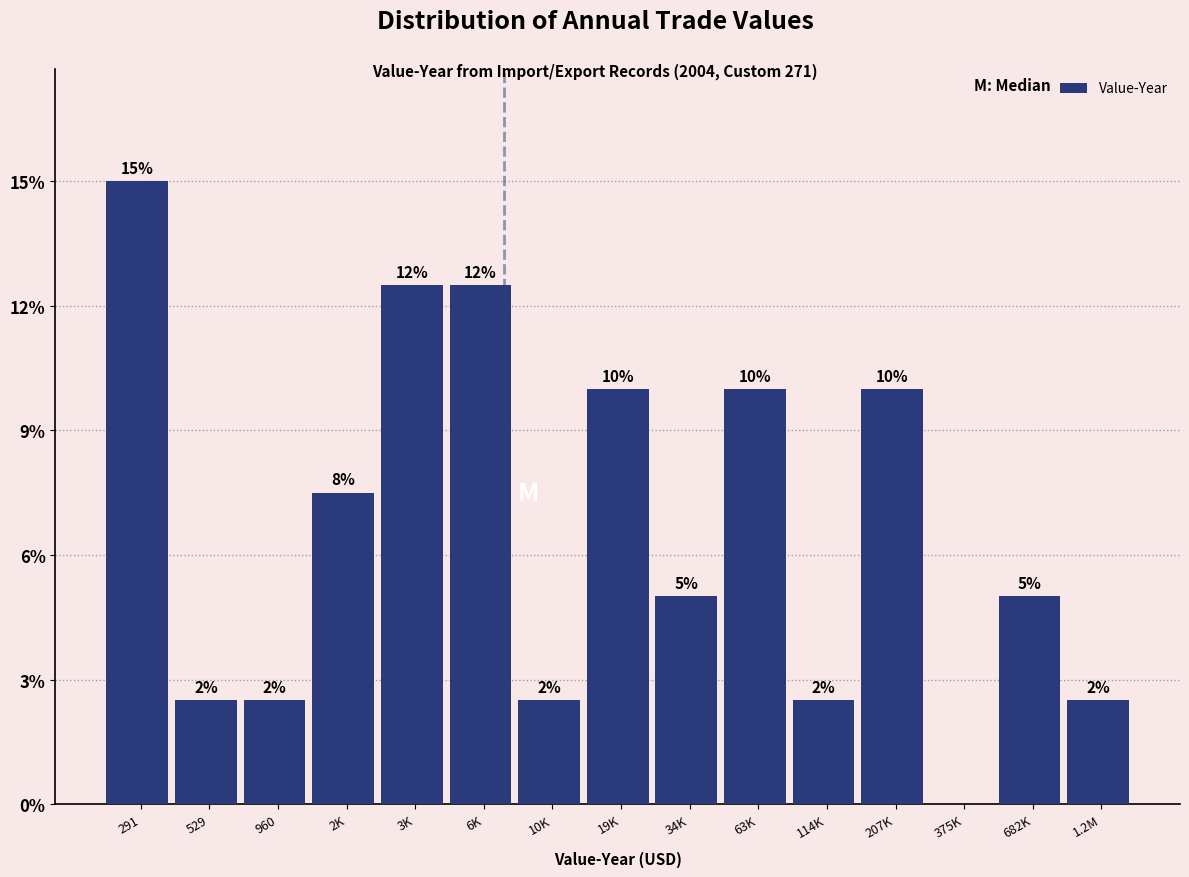

Are the bars horizontal?

No